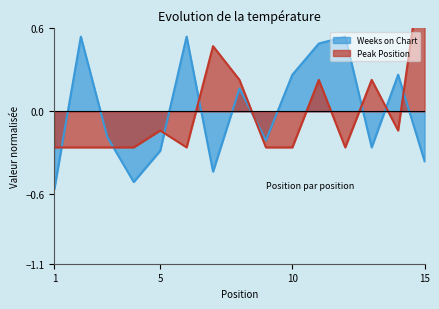

The value of Weeks on Chart at 2 is 0.8. True or false?

False